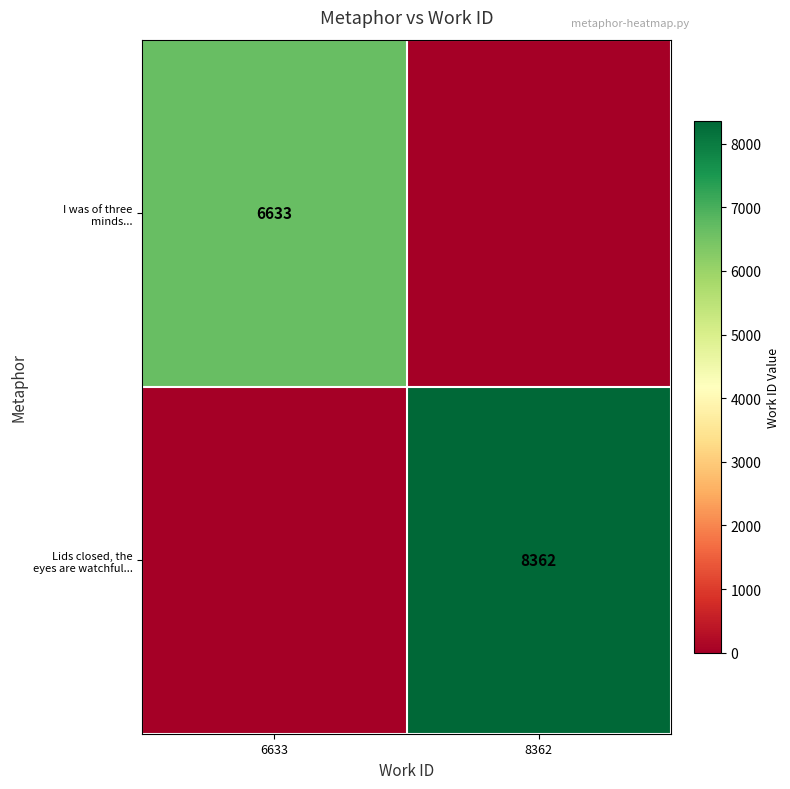

Count the Lids closed, the eyes are watchful... values in the range 0 to 8362.

2